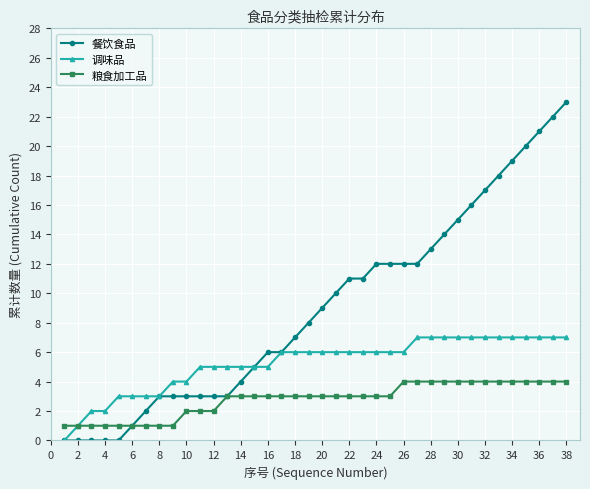

Which series has the largest range (max minus min)?

餐饮食品